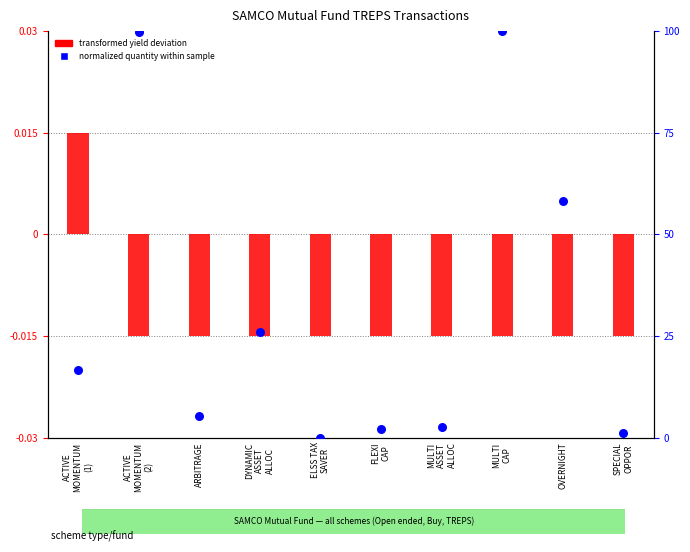

Which series has the largest total across all categories?

normalized quantity (0-100)